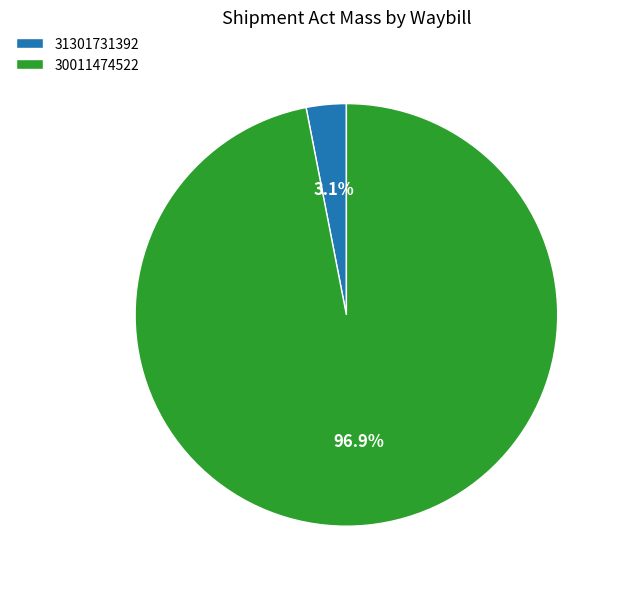

Count the number of slices in the pie.

2